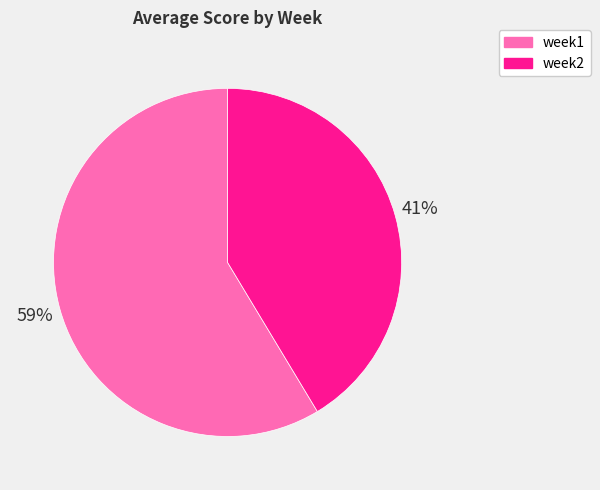

To the nearest percent, what percentage of the pie is week1?

59%